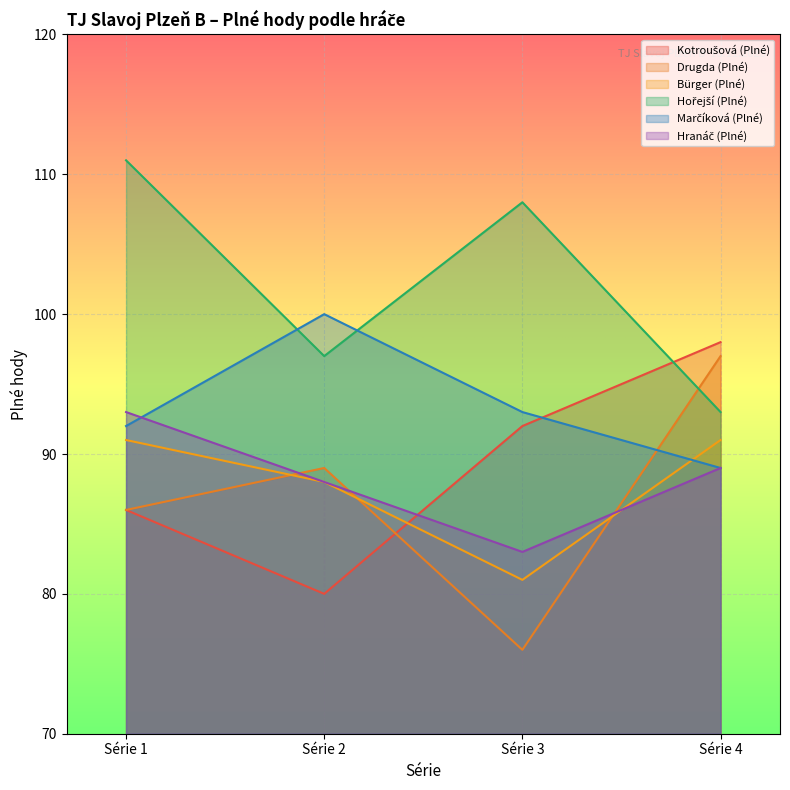

Which series has the largest total across all categories?

Hořejší (Plné)